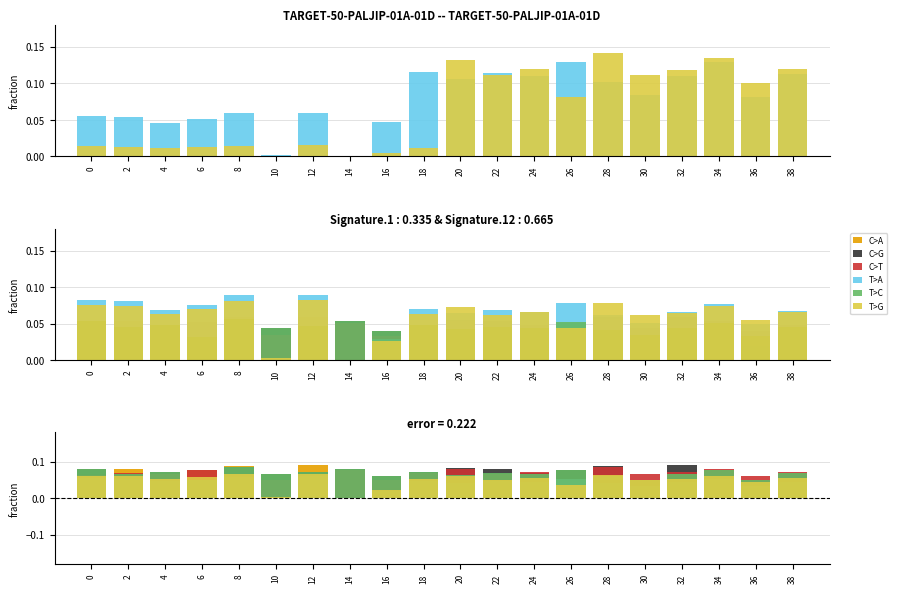

Which category has the highest value in the T>C series?

8